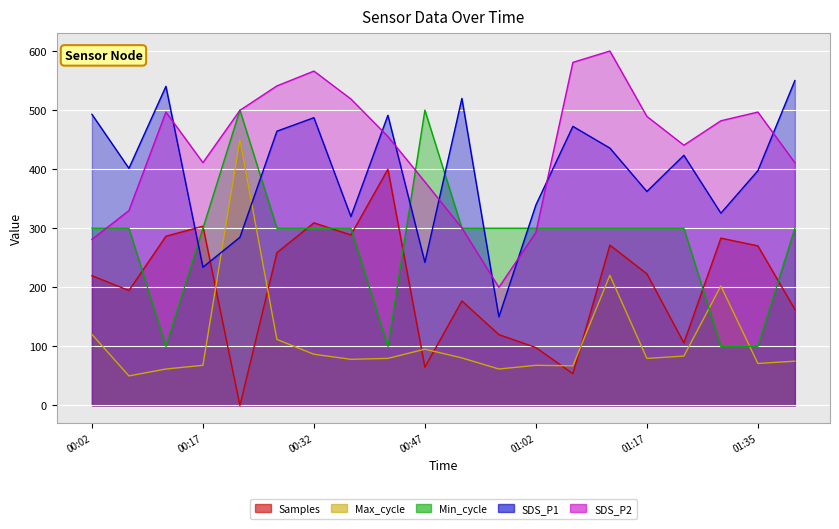

What is the spread (max minus min) of values at 00:57?

238.3